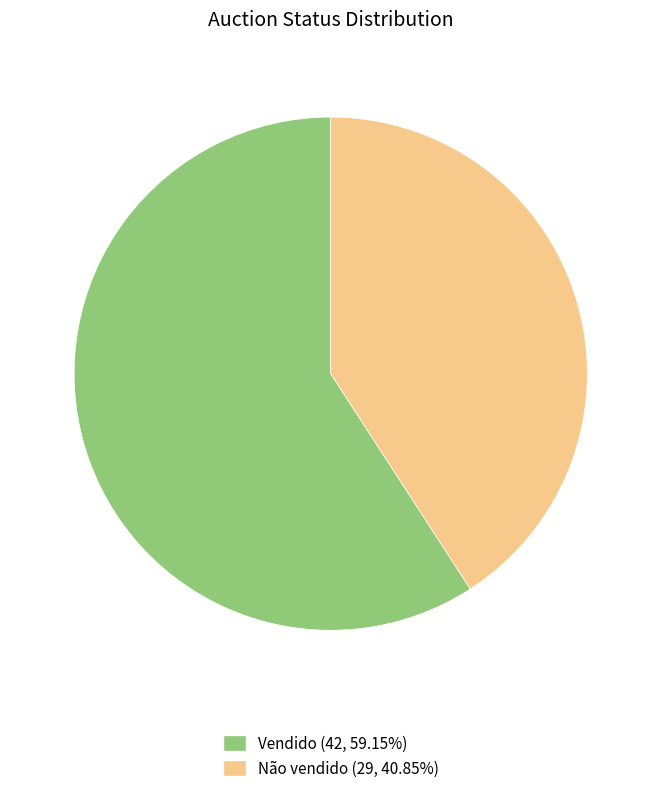

Between Não vendido and Vendido, which is larger?

Vendido